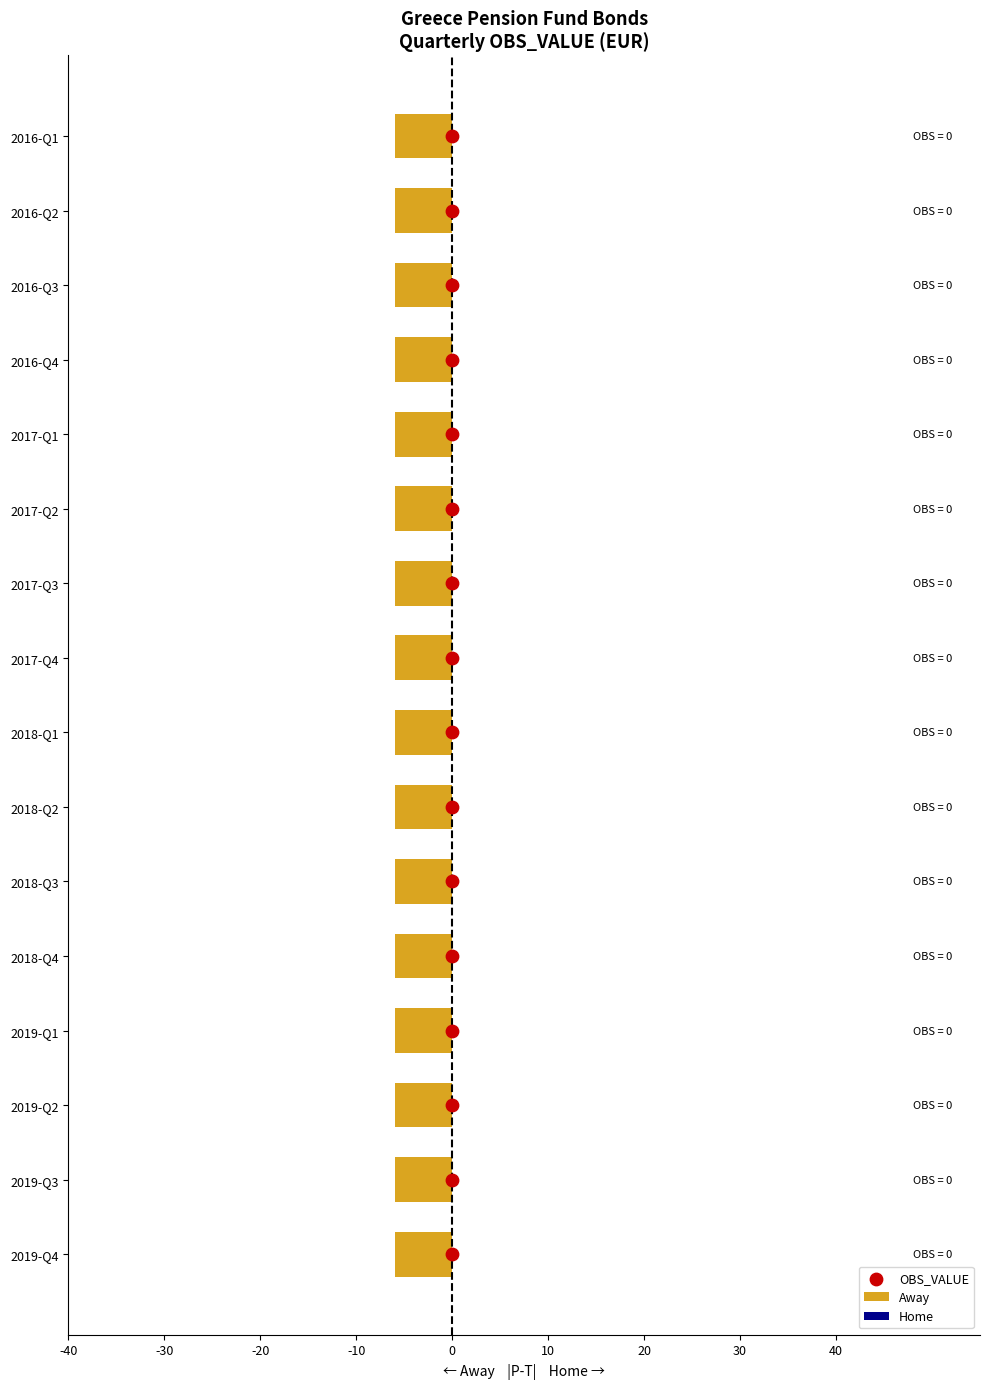

Is the value of Home at 10 greater than the value of Away at 11?

No